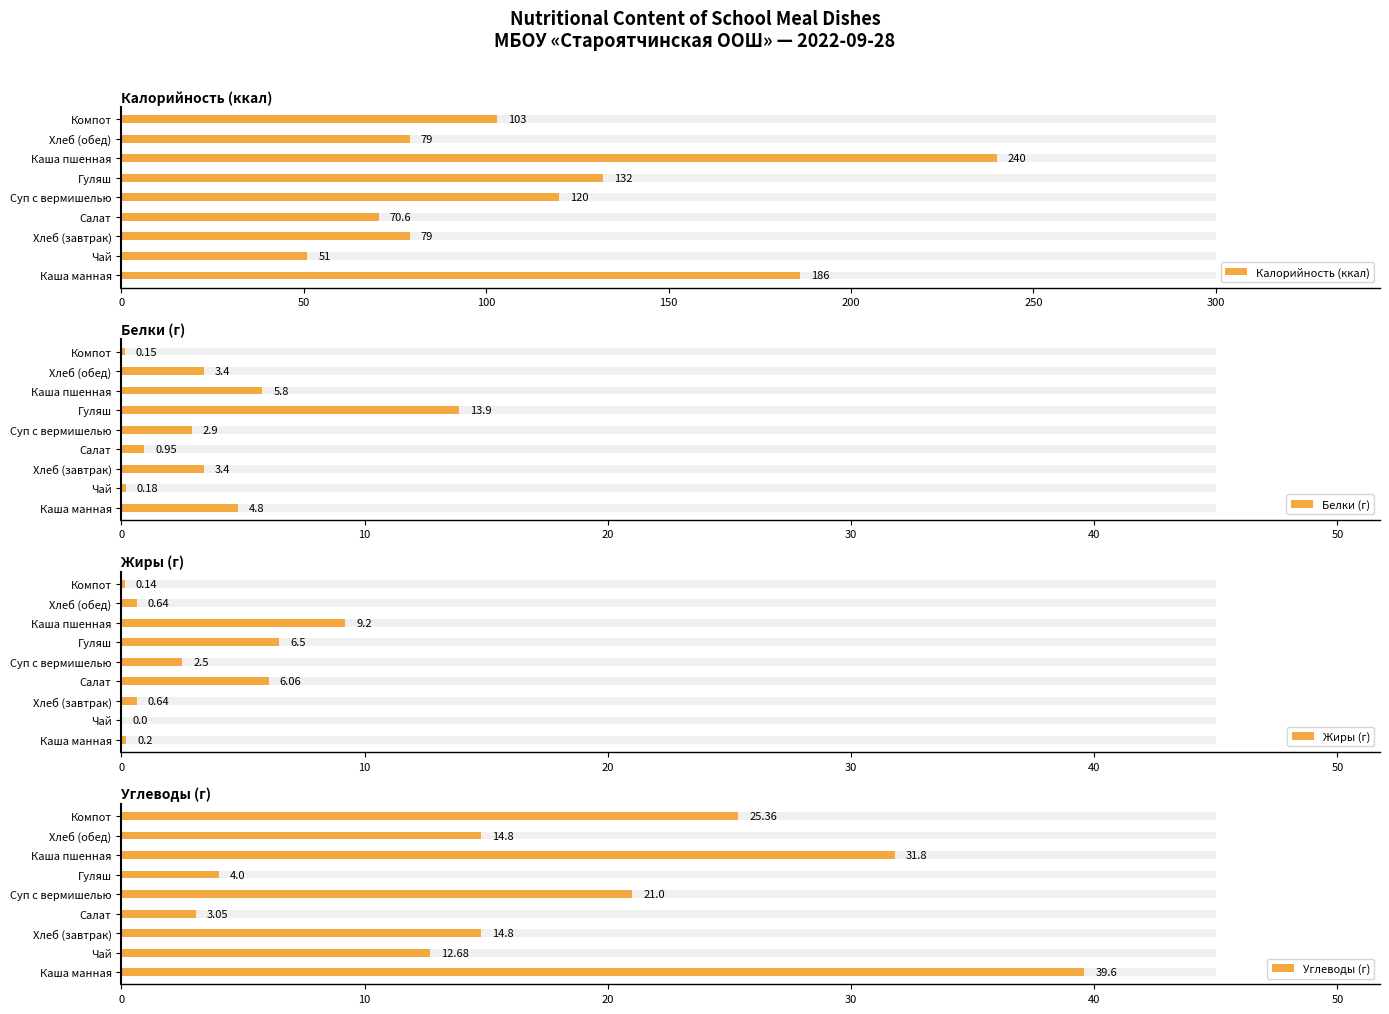

Which series has the largest range (max minus min)?

Калорийность (ккал)